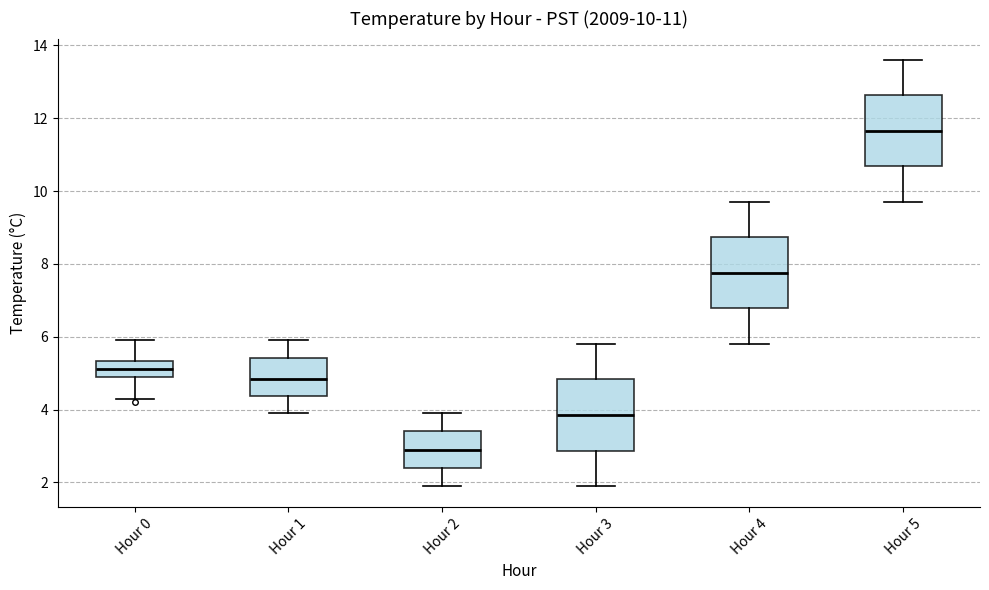

Which box's median line is the highest?

Hour 5